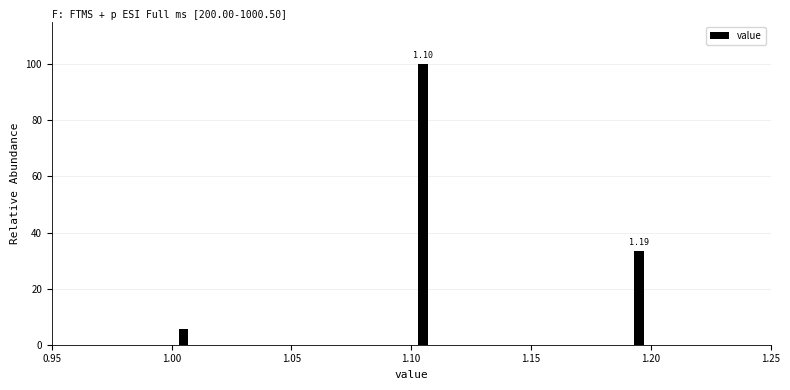

Read against the x-axis, roughly where is the centre of the tallest bar?

1.105